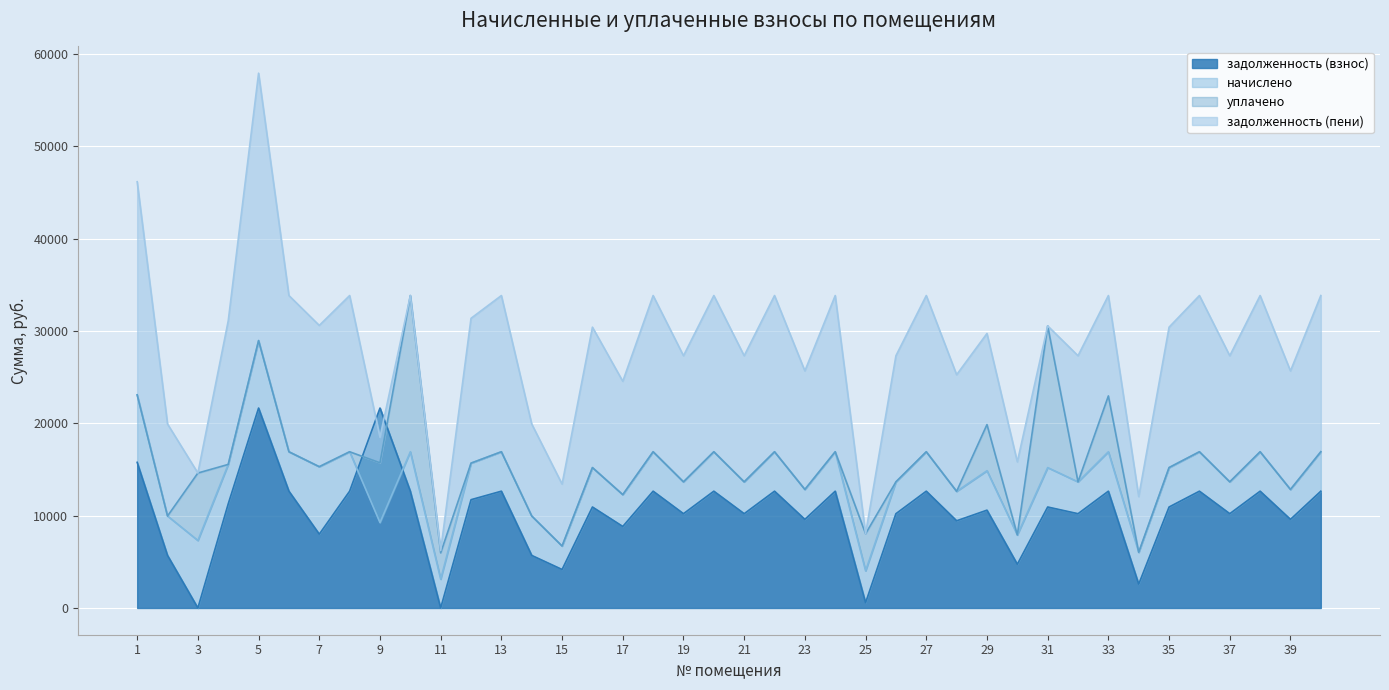

Which series has the largest total across all categories?

задолженность (пени)